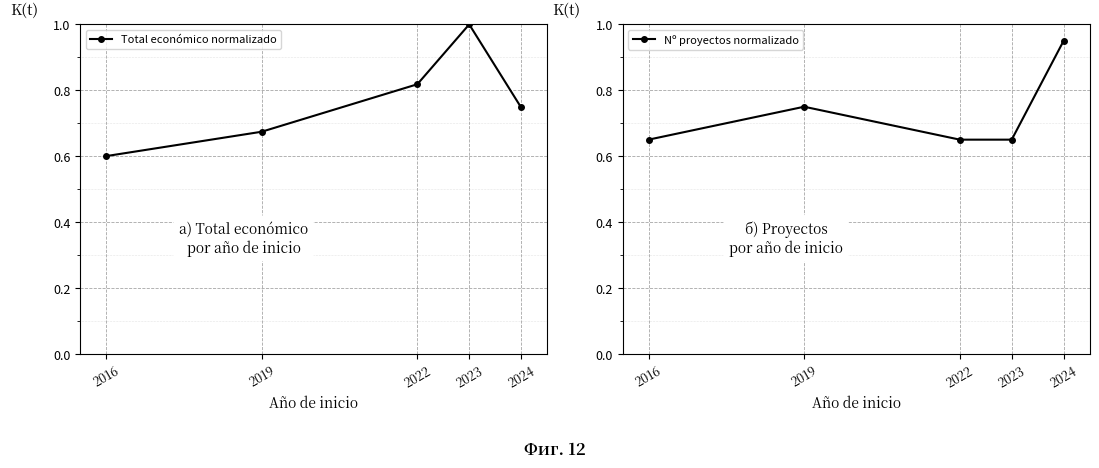

Which series has the largest total across all categories?

Total económico normalizado